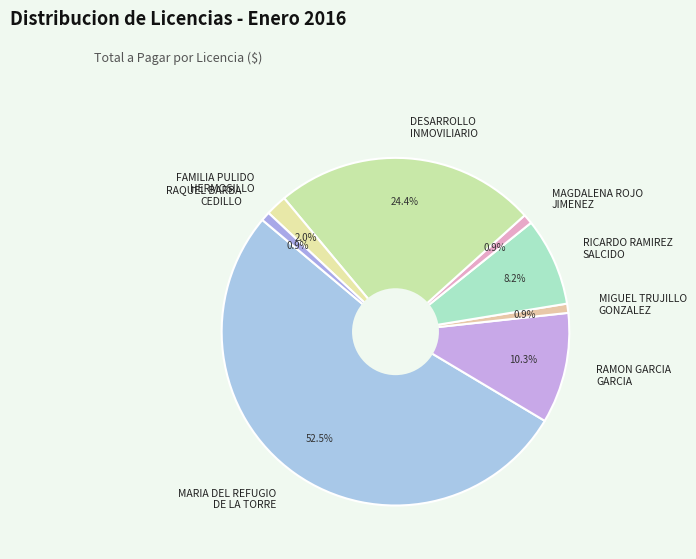

Approximately how many times larger is the value at RAQUEL BARBA CEDILLO compared to MAGDALENA ROJO JIMENEZ?

0.9